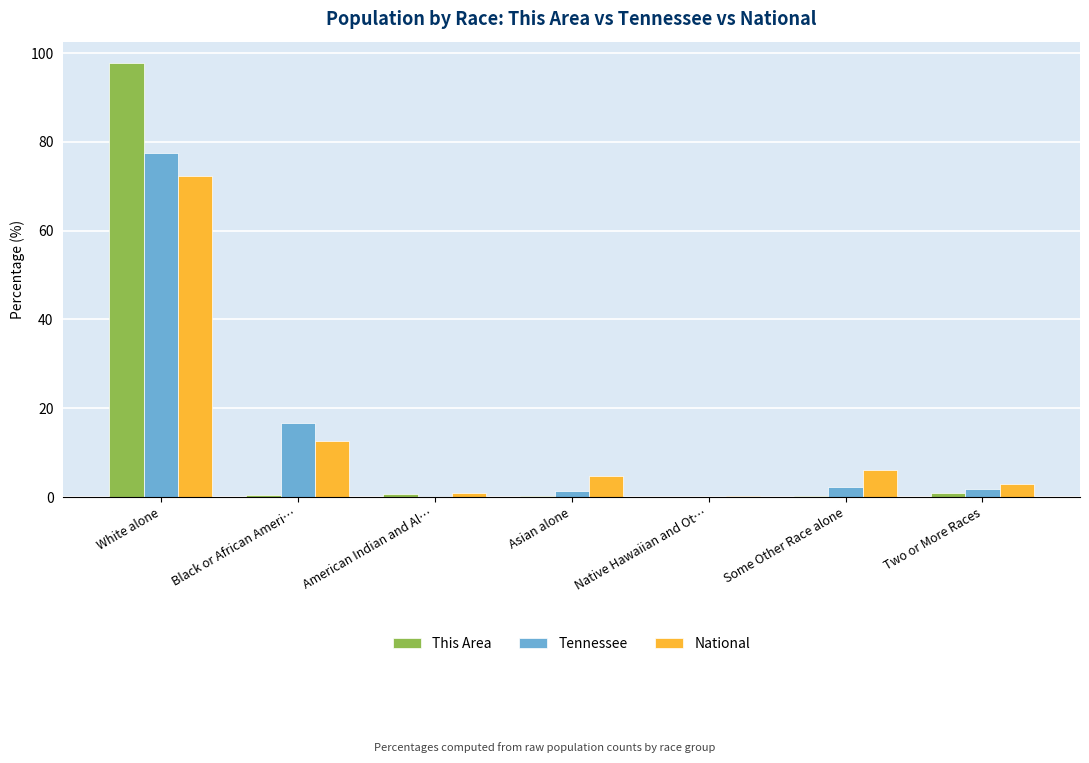

Which series has the widest spread of values?

This Area